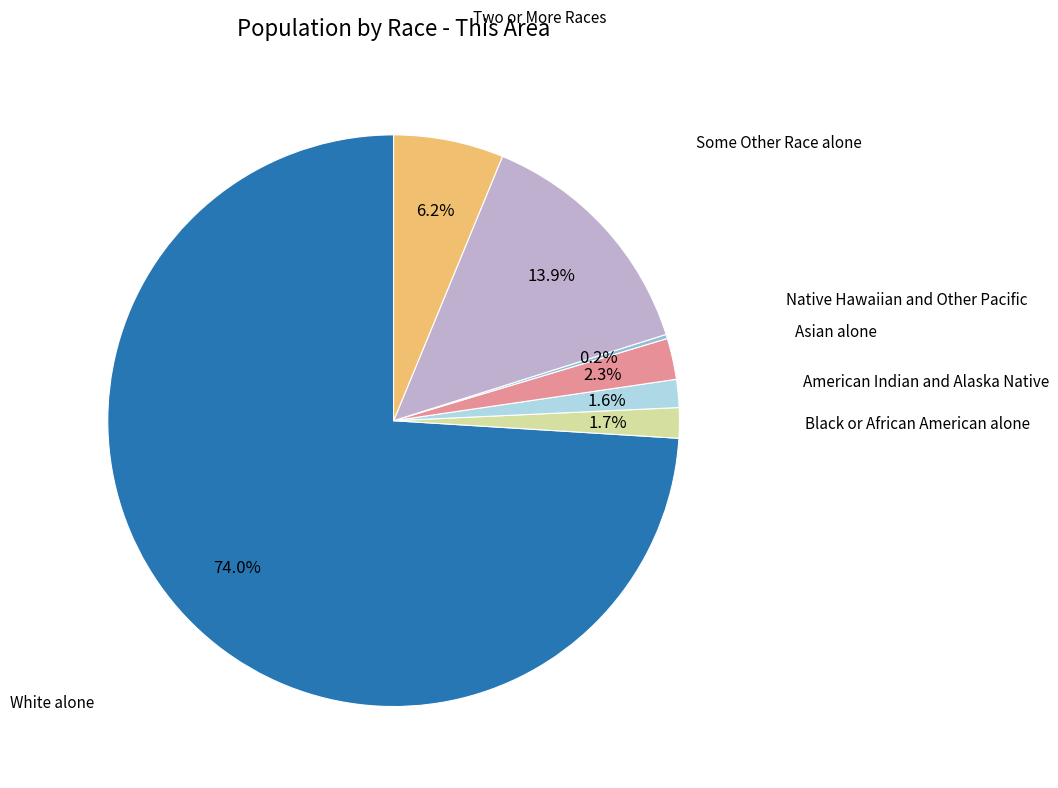

Is there a majority slice in this chart?

Yes